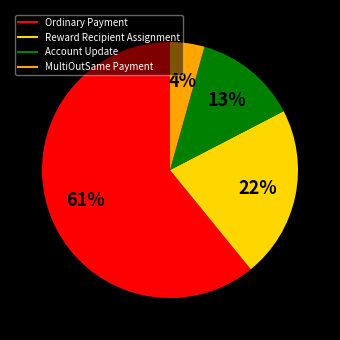

Which category has the biggest portion of the pie?

Ordinary Payment